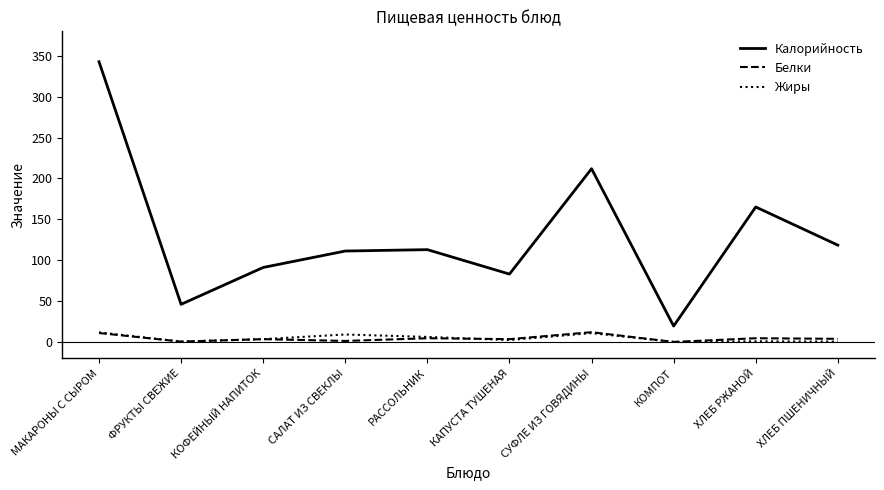

True or false: Жиры and Калорийность intersect in this chart.

False